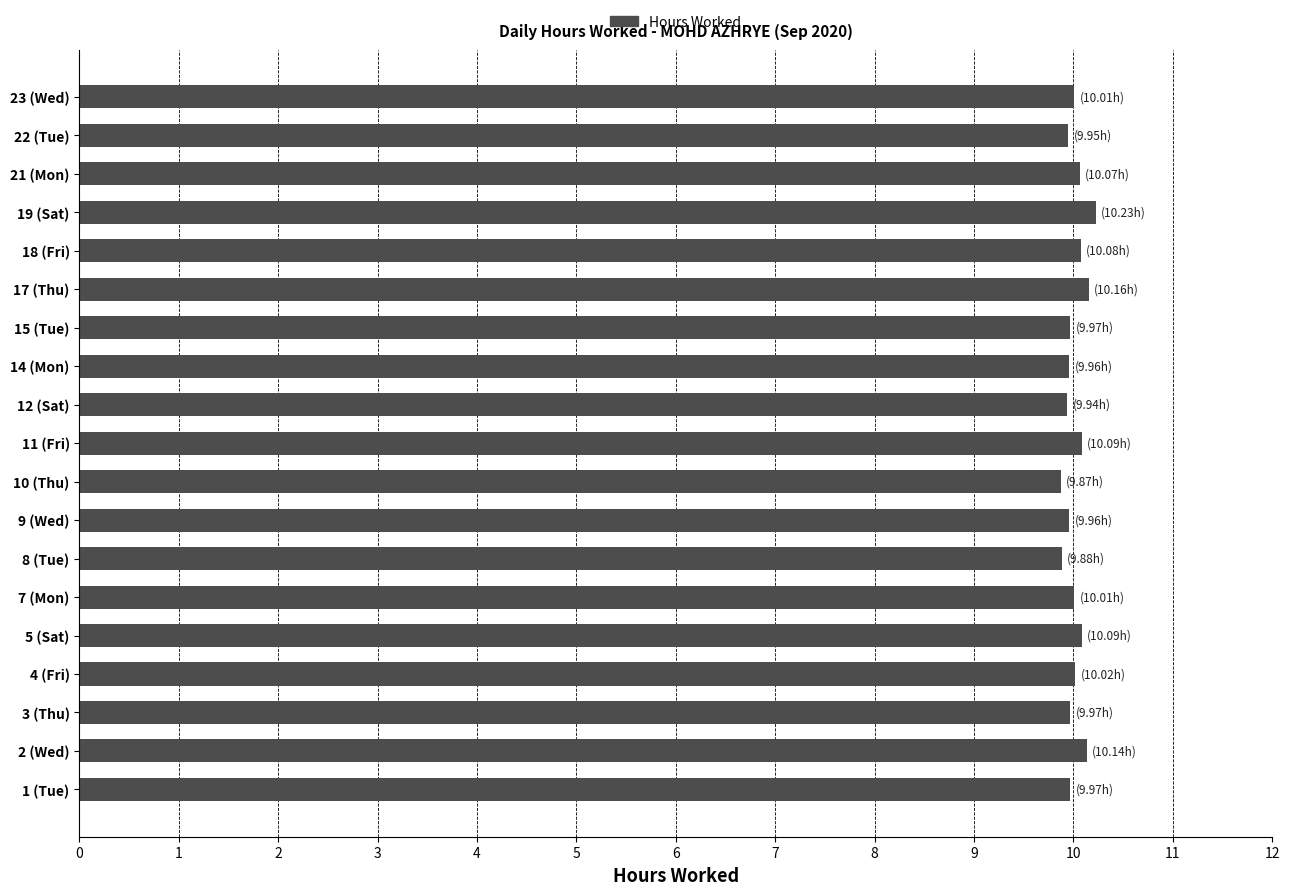

The chart shows a value of 5.3 at 10 (Thu). True or false?

False